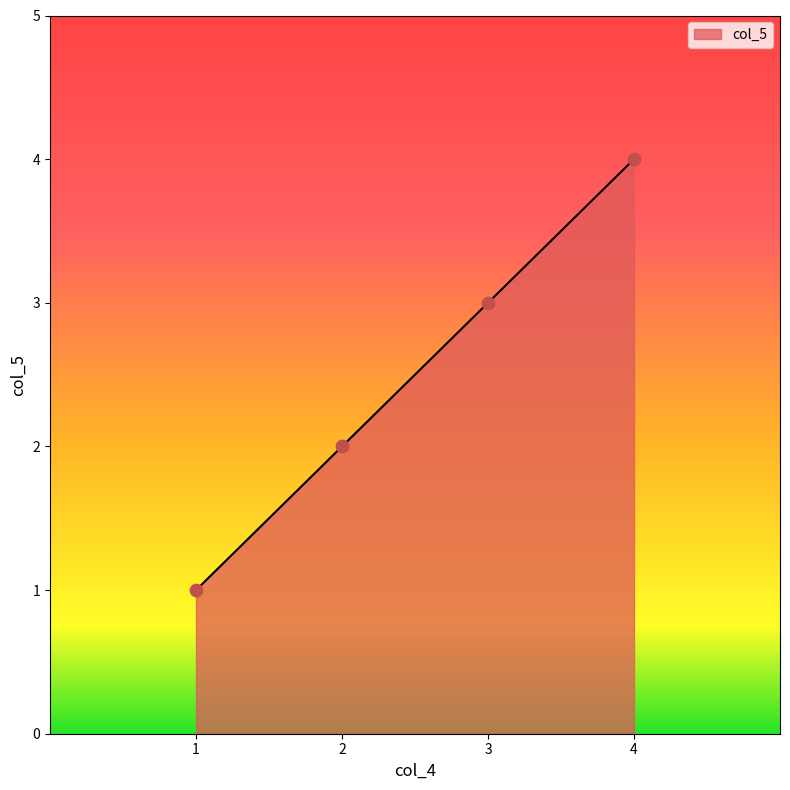

What is the change in value from 3 to 4?

+1